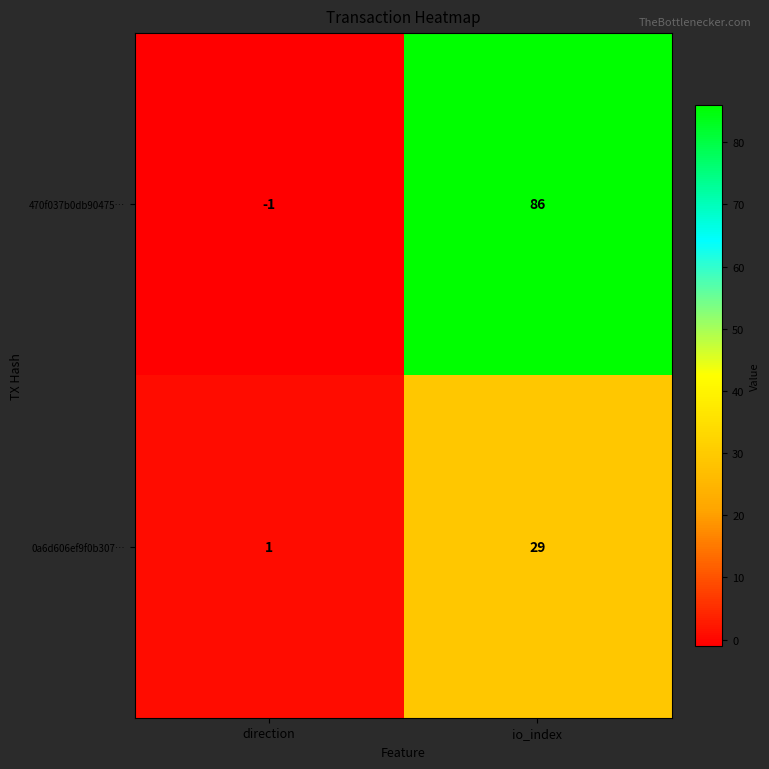

How many data points in 470f037b0db90475… are less than 86?

1